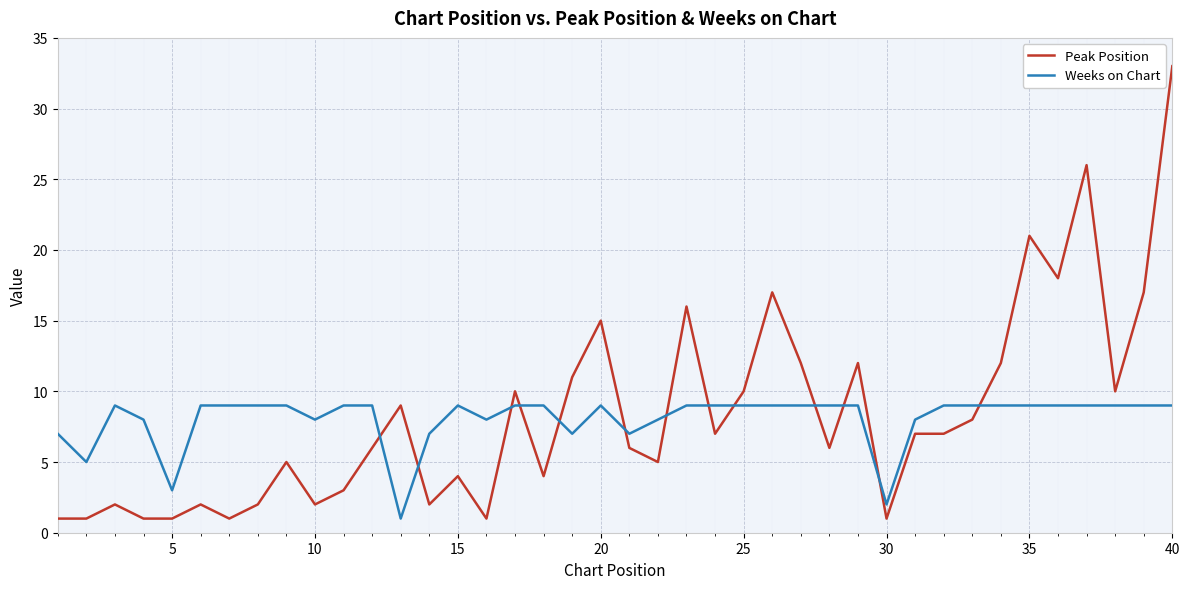

What is the difference between the maximum and minimum values in the Peak Position series?

32